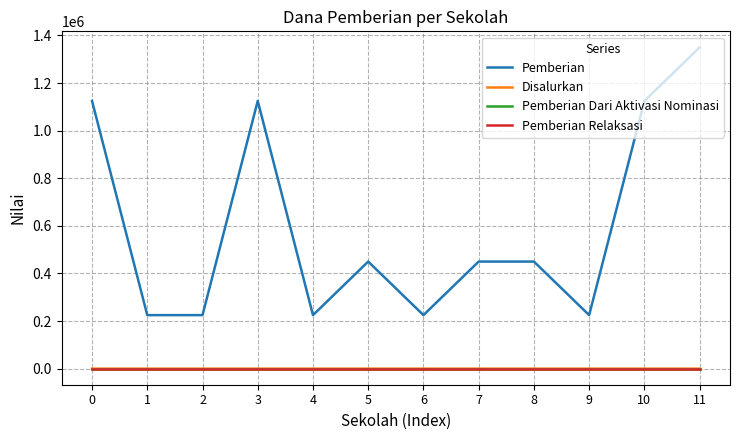

Is this an area chart (filled region under the line)?

No